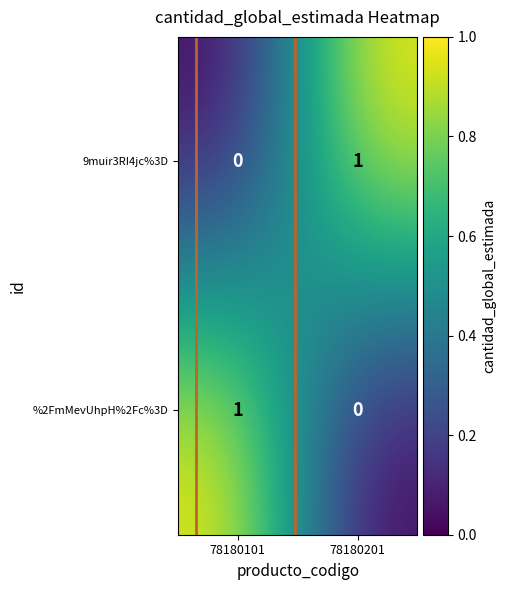

Reading right to left, extract all data points from this chart.

9muir3RI4jc%3D: 78180201=1	78180101=0
%2FmMevUhpH%2Fc%3D: 78180201=0	78180101=1